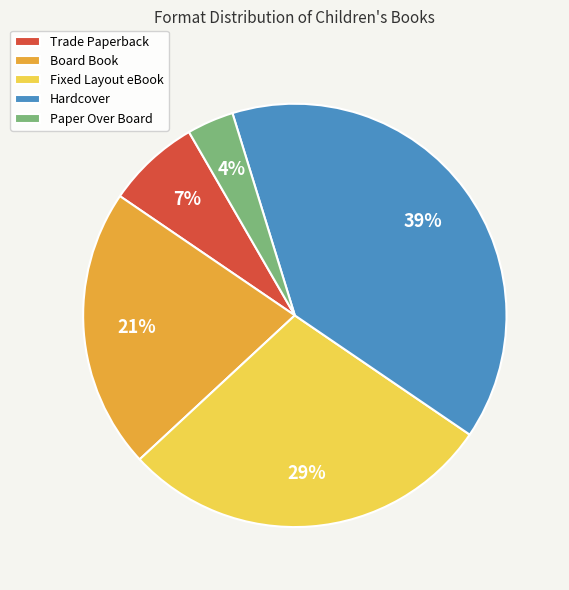

Does any single category account for the majority?

No